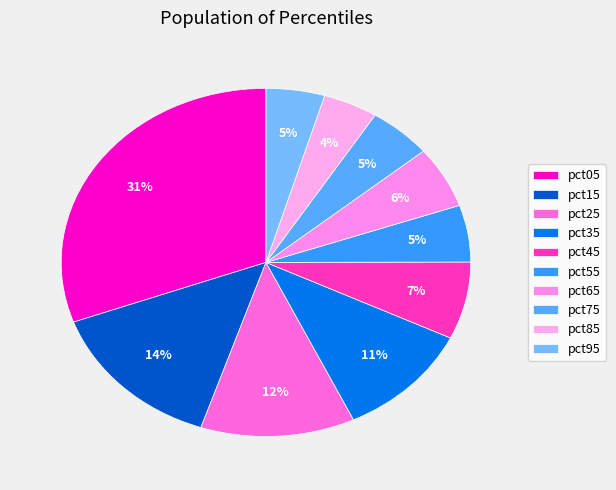

What is the change in value from pct25 to pct55?

-0.7